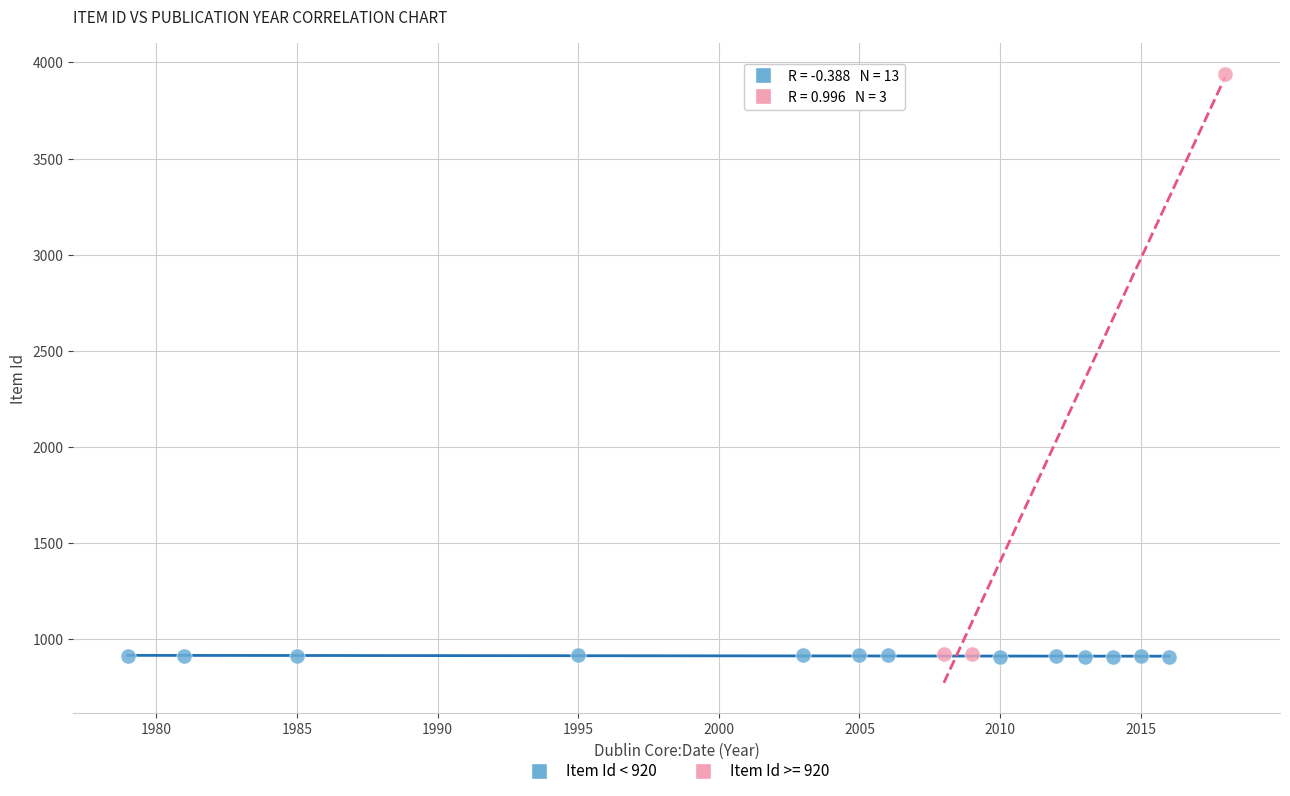

Which series reaches the maximum Y coordinate?

Item Id >= 920